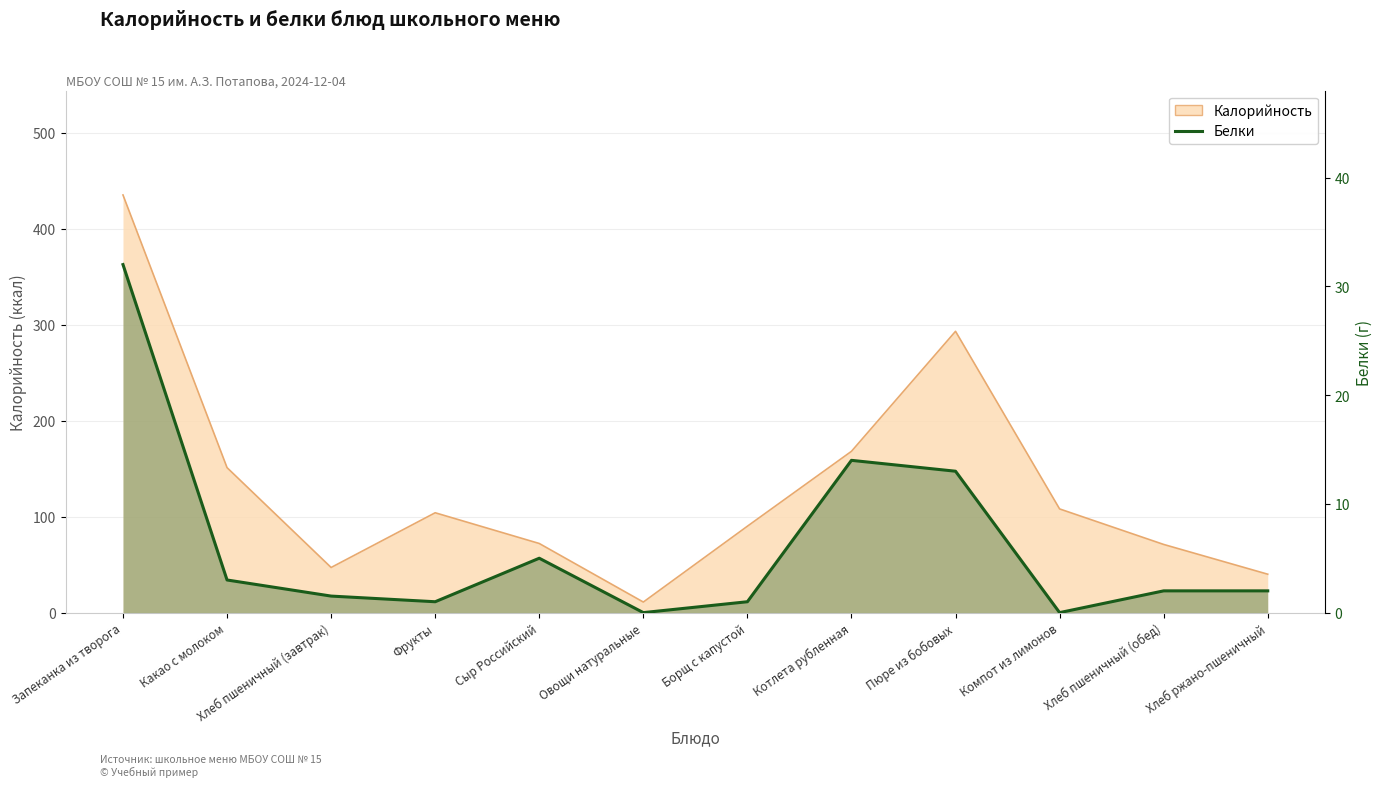

Where is the data nearest to the value 16?

Котлета рубленная